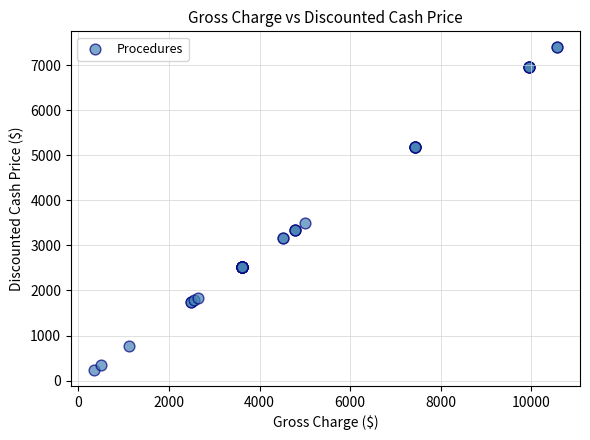

What Y value in the scatter plot is closest to 3817?

3496.5